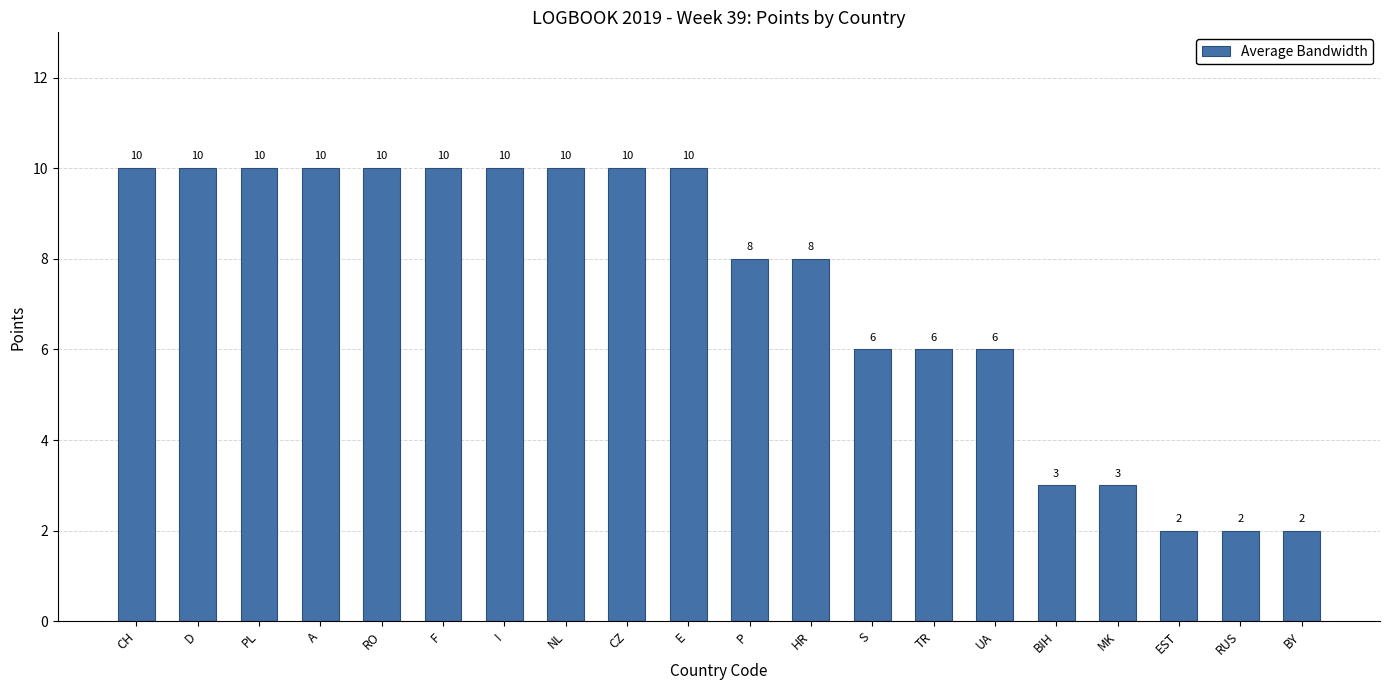

Between NL and MK, which is larger?

NL